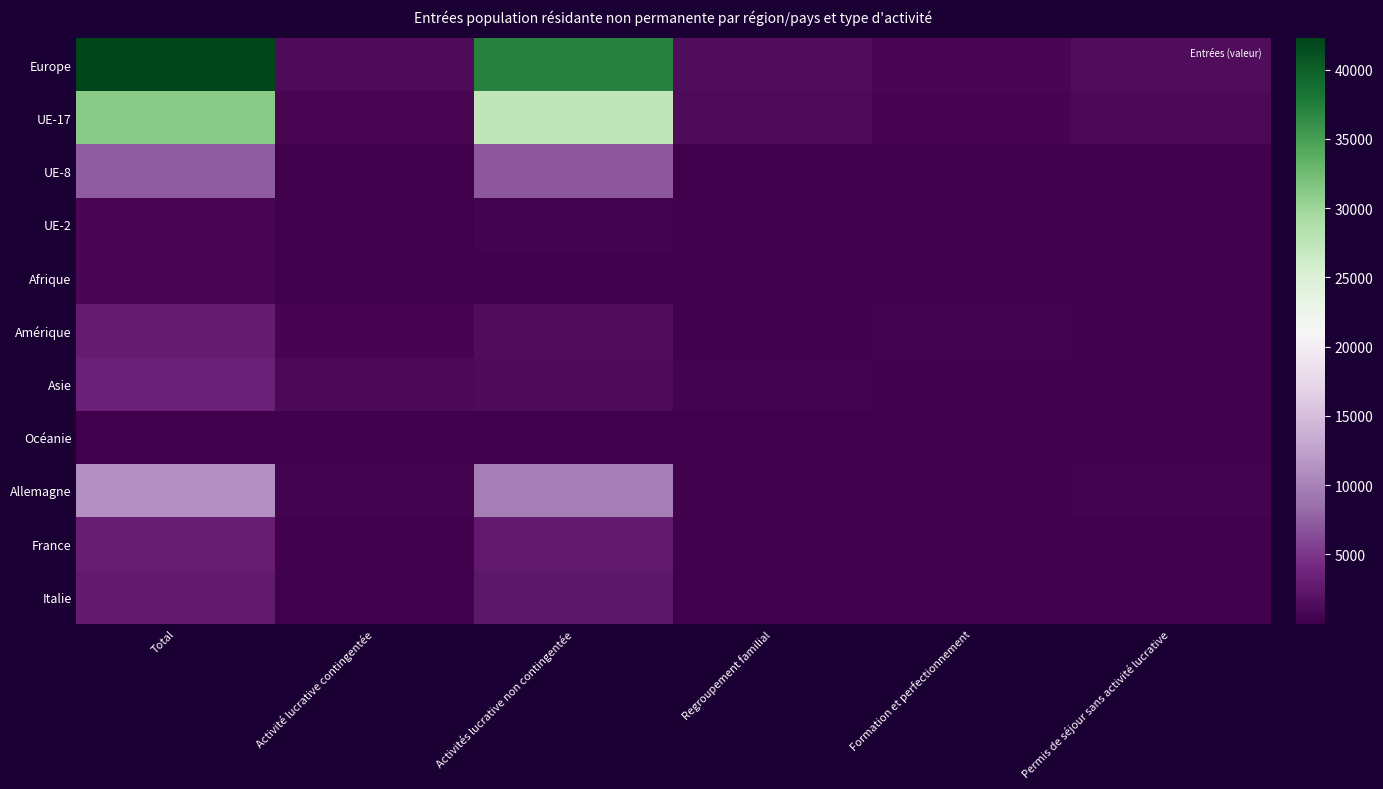

What is the spread (max minus min) of values at Regroupement familial?

1448